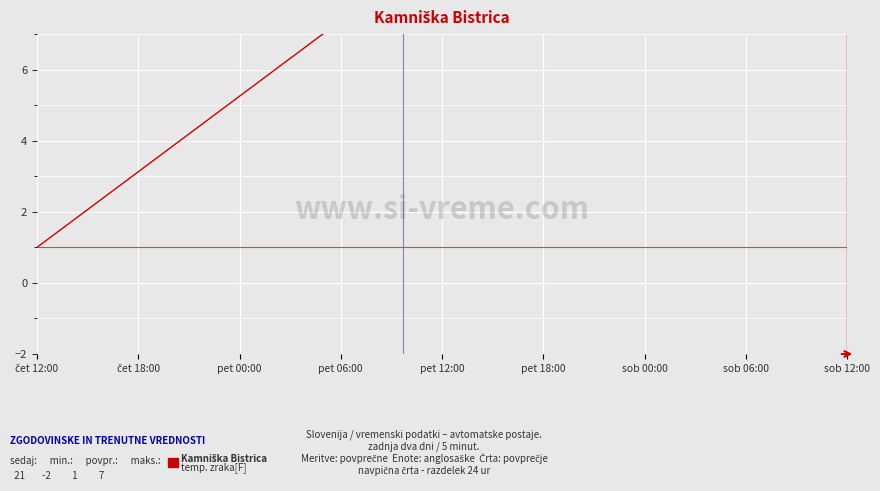

What is the minimum value shown in the chart?

1